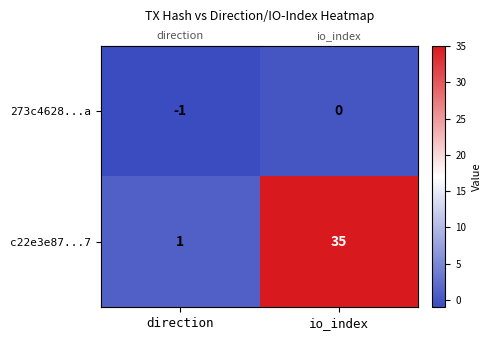

What is the spread (max minus min) of values at io_index?

35